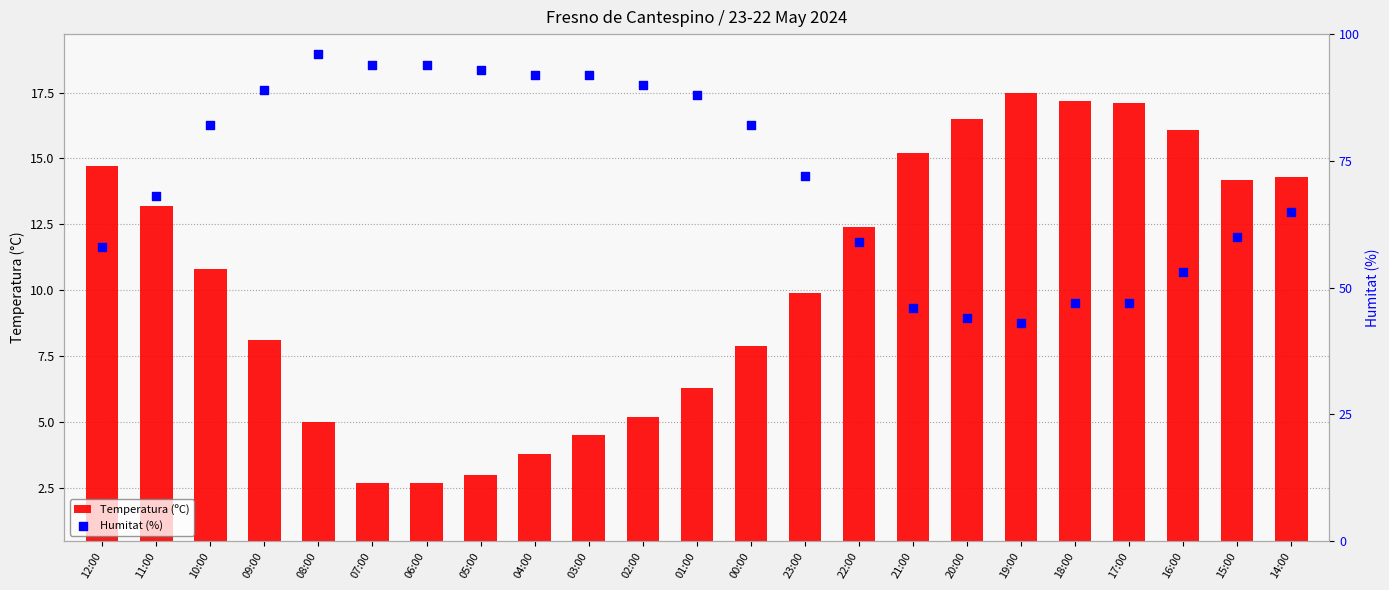

What are all the series names shown in the legend?

Temperatura (ºC), Humitat (%)